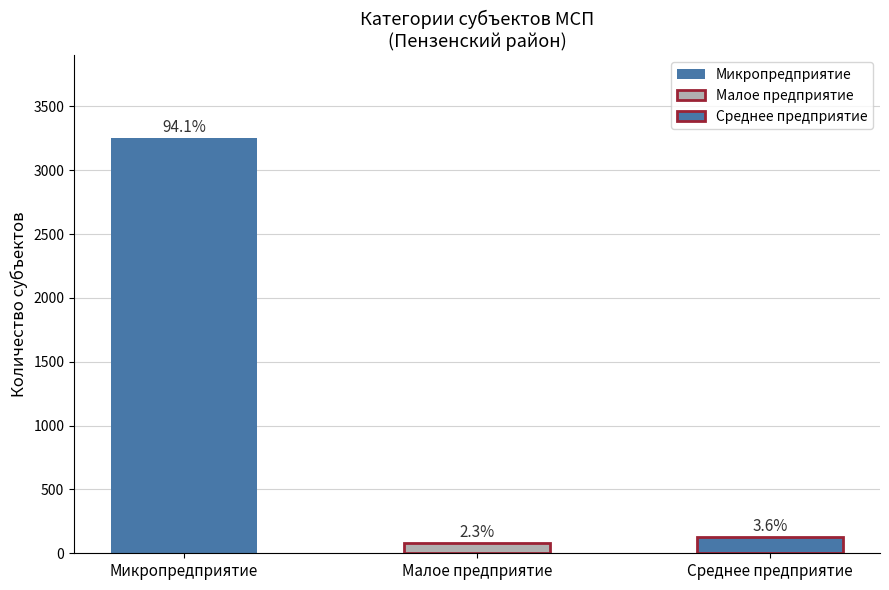

Which series has the widest spread of values?

Микропредприятие